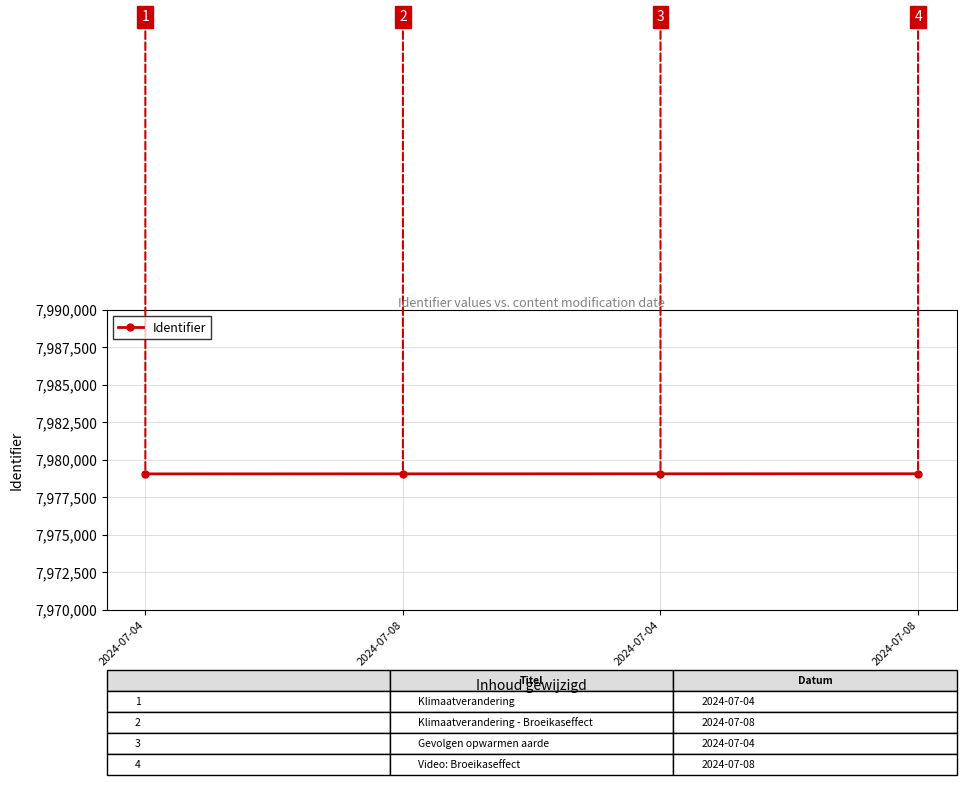

What is the sum of the values at 2024-07-08 and 2024-07-04?

15958153